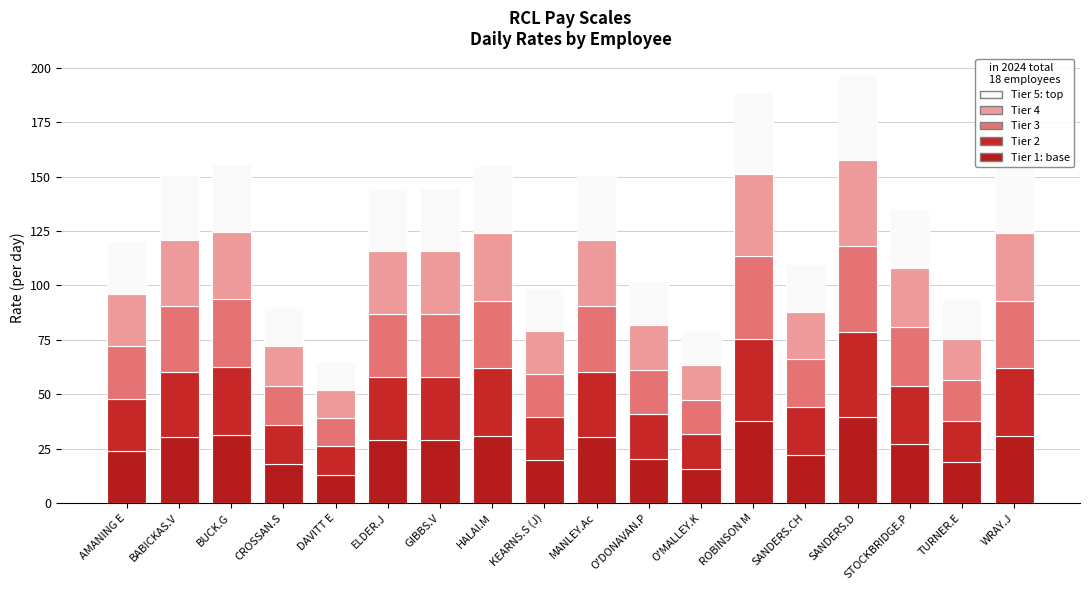

The Tier 4 series shows 35.2 at KEARNS.S (J). True or false?

False